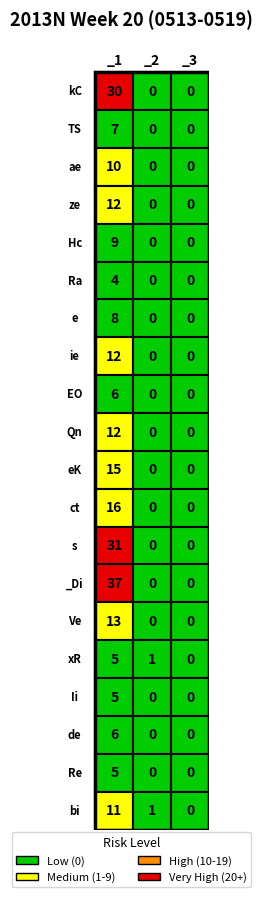

Reading left to right, what are all the values shown in this chart?

kC: 0=30	1=0	2=0
TS: 0=7	1=0	2=0
ae: 0=10	1=0	2=0
ze: 0=12	1=0	2=0
Hc: 0=9	1=0	2=0
Ra: 0=4	1=0	2=0
e: 0=8	1=0	2=0
ie: 0=12	1=0	2=0
EO: 0=6	1=0	2=0
Qn: 0=12	1=0	2=0
eK: 0=15	1=0	2=0
ct: 0=16	1=0	2=0
s: 0=31	1=0	2=0
_Di: 0=37	1=0	2=0
Ve: 0=13	1=0	2=0
xR: 0=5	1=1	2=0
Ii: 0=5	1=0	2=0
de: 0=6	1=0	2=0
Re: 0=5	1=0	2=0
bi: 0=11	1=1	2=0